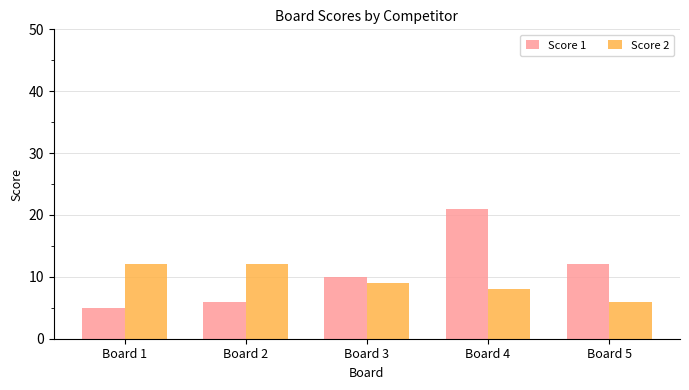

What is the highest value of the Score 1 series?

21